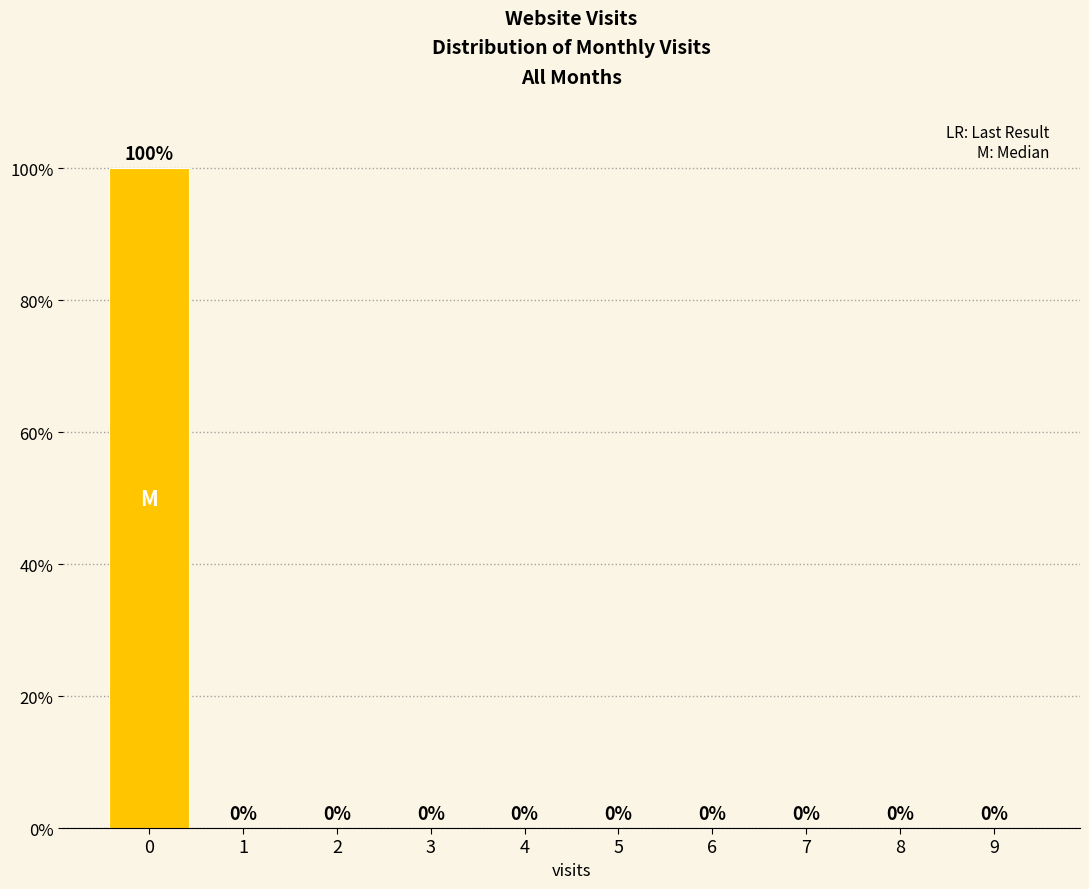

Reading right to left, extract all data points from this chart.

9=0	8=0	7=0	6=0	5=0	4=0	3=0	2=0	1=0	0=100